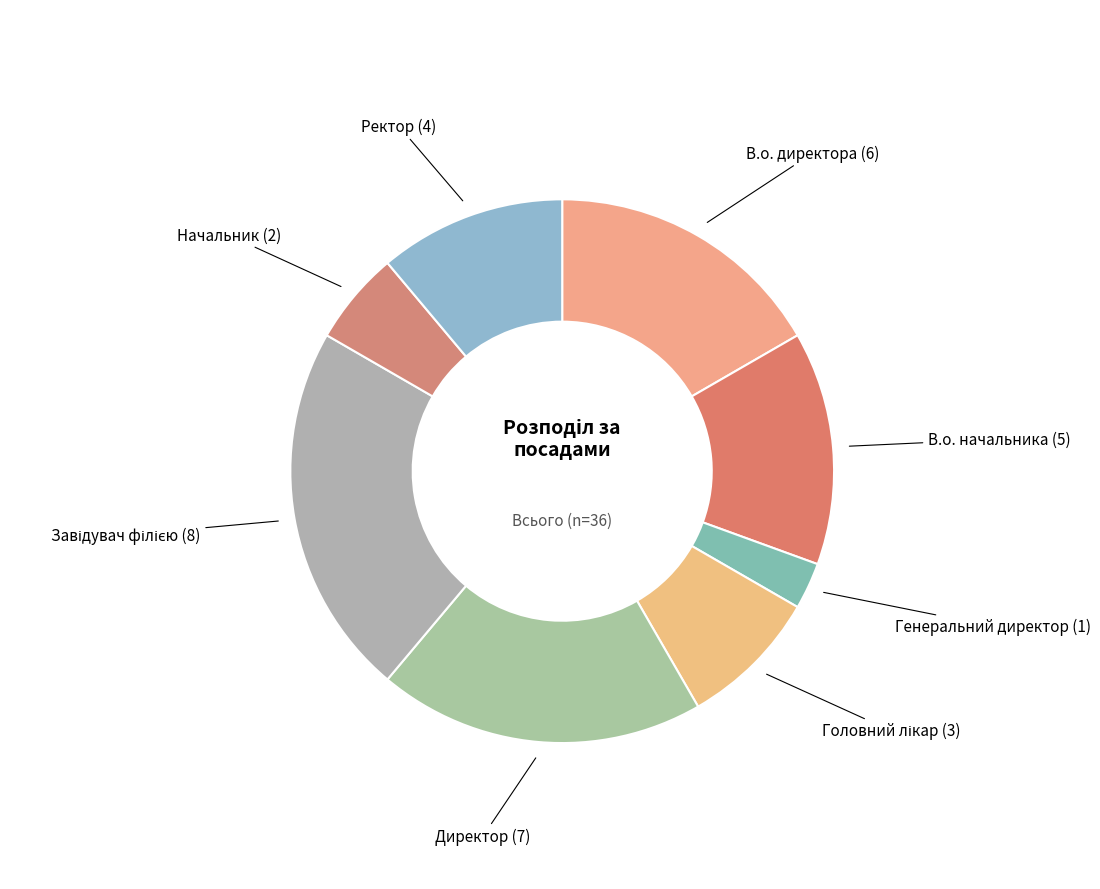

Does any single category account for the majority?

No